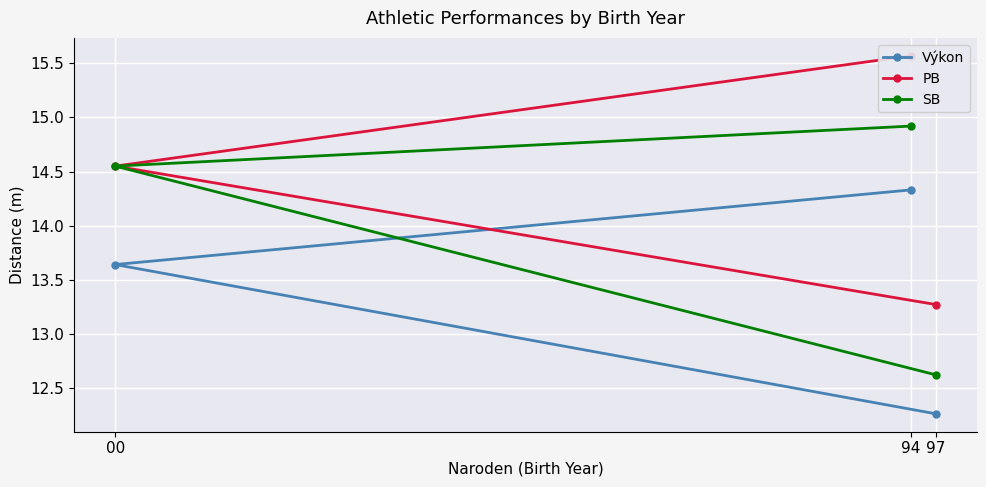

Which label corresponds to the smallest value in the chart?

97